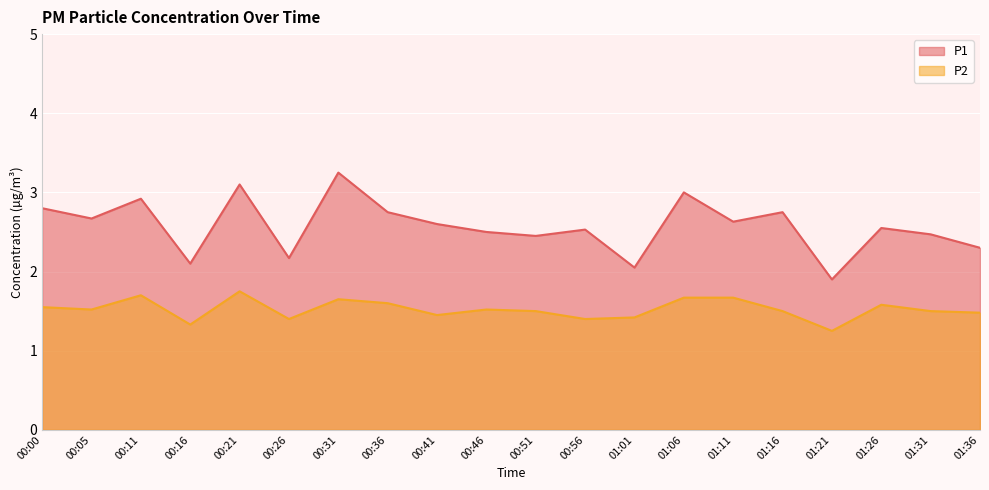

Is the value of P1 at 01:01 greater than the value of P2 at 00:46?

Yes